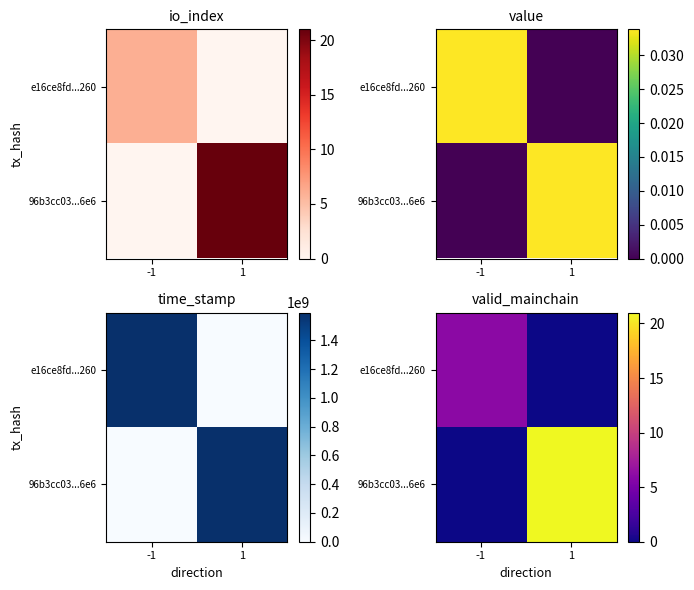

Is the value of 96b3cc03...6e6 at 1 greater than the value of e16ce8fd...260 at 1?

Yes